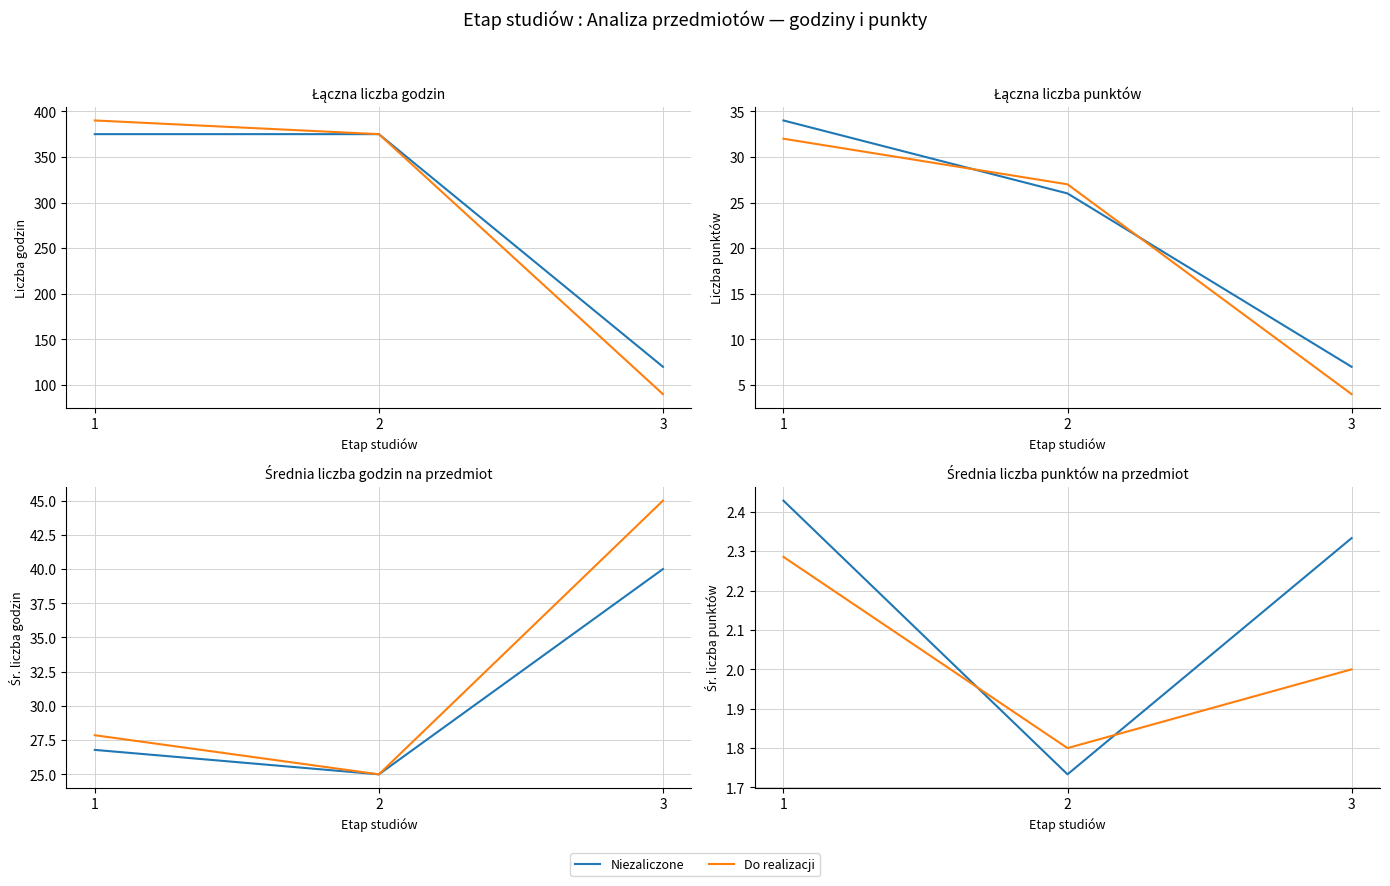

Which series has the largest total across all categories?

Niezaliczone